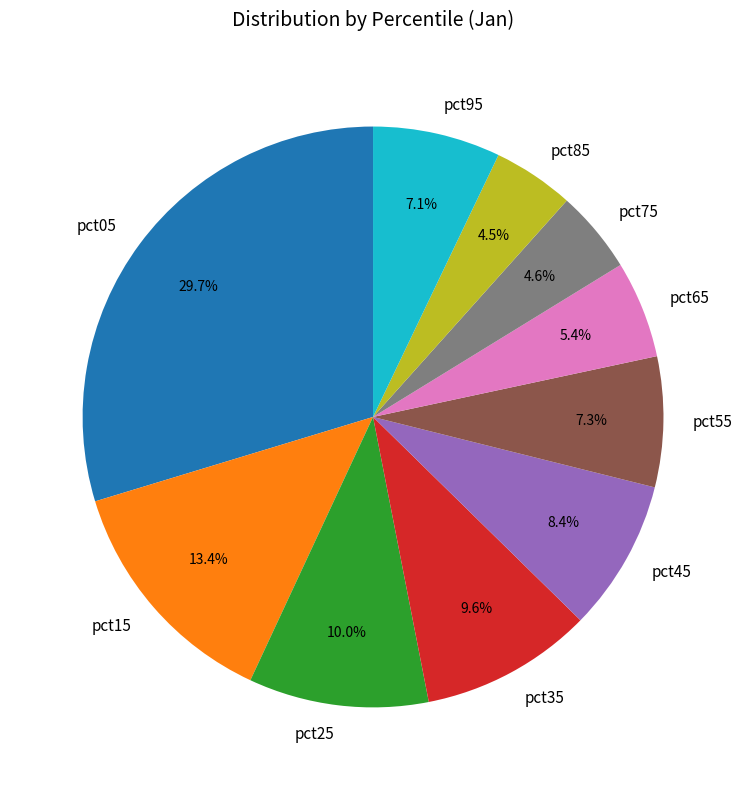

Is it true that pct05 is 30% of the pie?

True